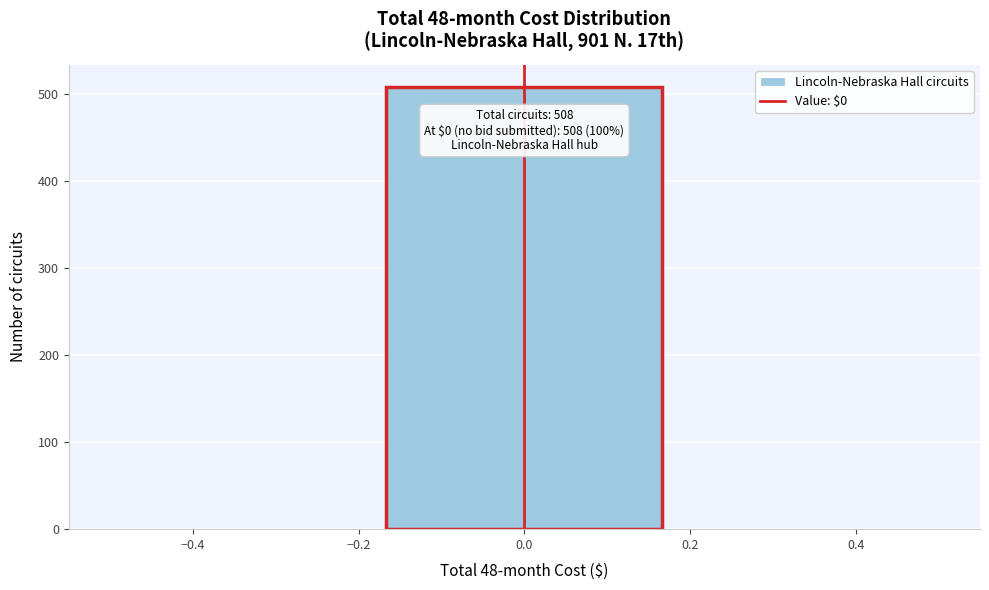

Which range on the x-axis has the tallest bar?

-0.16 to 0.16